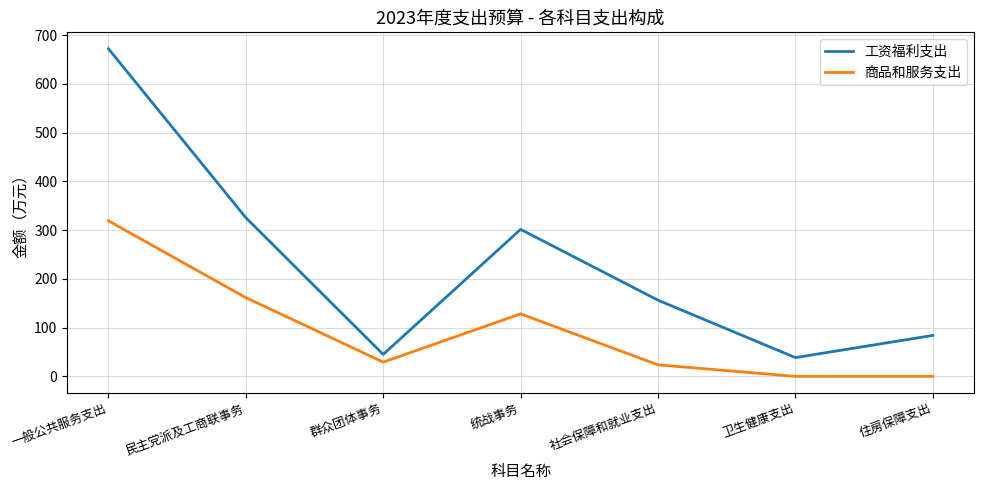

What is the difference between the 工资福利支出 values at 民主党派及工商联事务 and 住房保障支出?

241.7